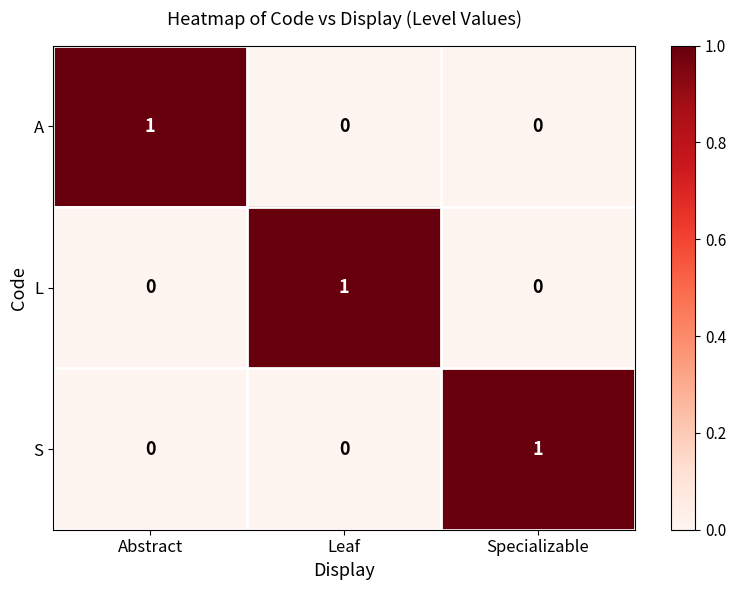

Reading right to left, extract all data points from this chart.

A: Specializable=0	Leaf=0	Abstract=1
L: Specializable=0	Leaf=1	Abstract=0
S: Specializable=1	Leaf=0	Abstract=0